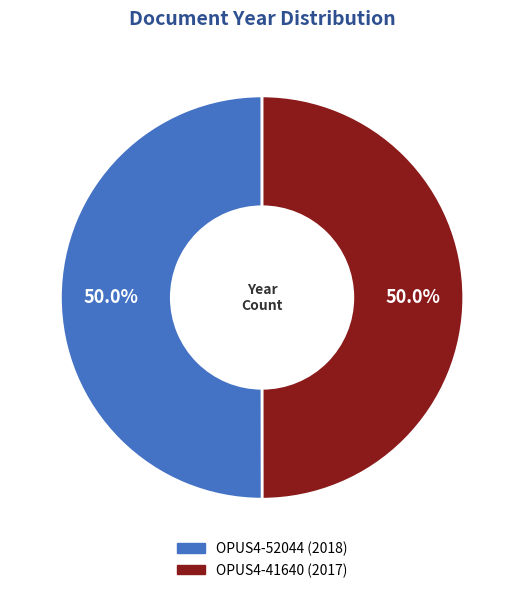

Approximately how many times larger is the value at OPUS4-41640 compared to OPUS4-52044?

1.0